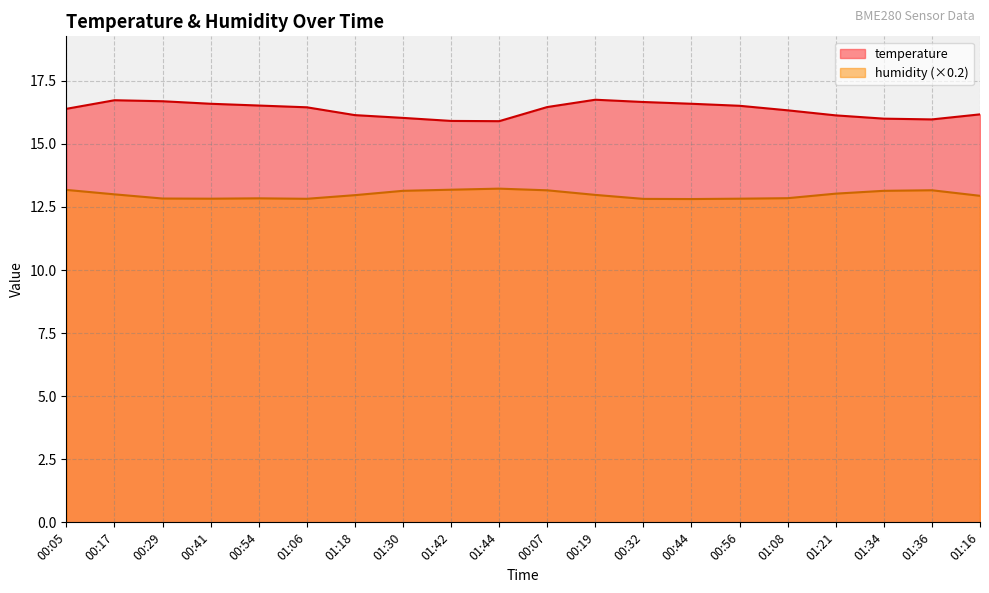

What is the total value across all series at 01:21?

29.2